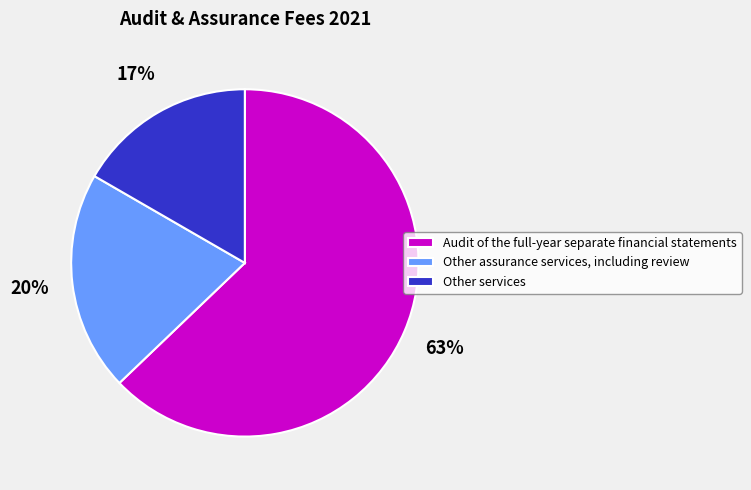

What percentage is the Audit of the full-year separate financial statements slice, to the nearest percent?

63%